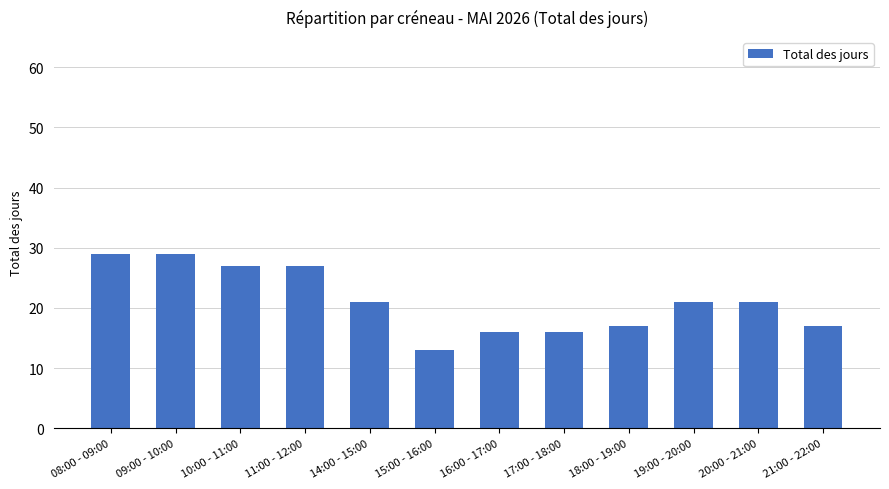

How many categories are shown in the chart?

12